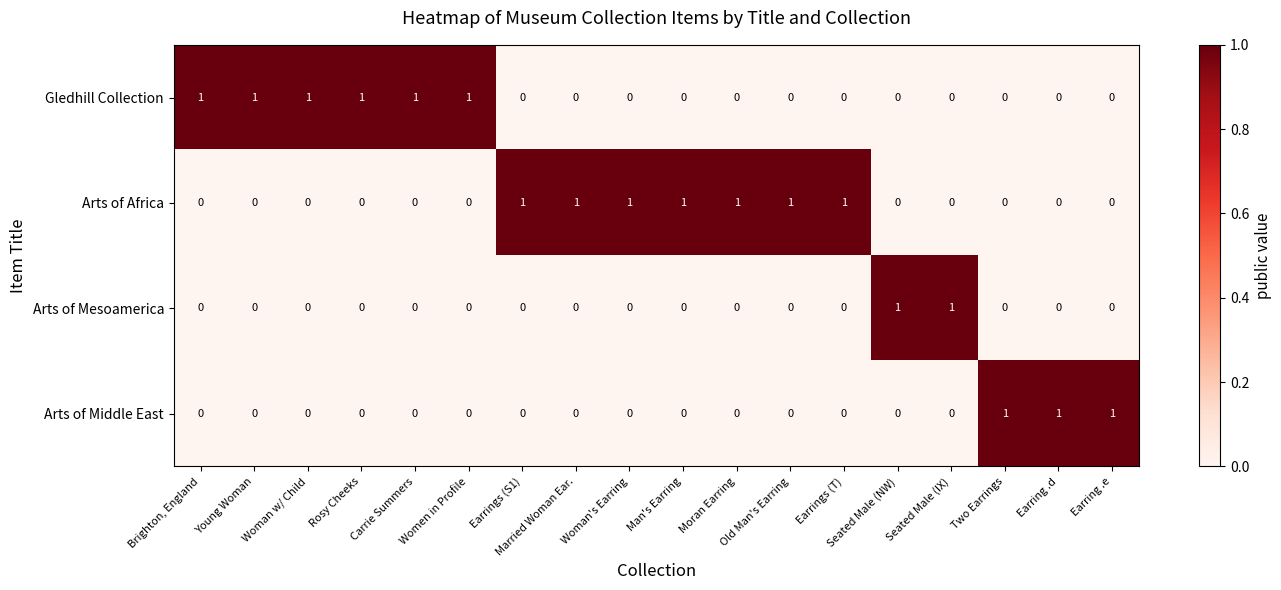

What is the greatest value displayed?

1